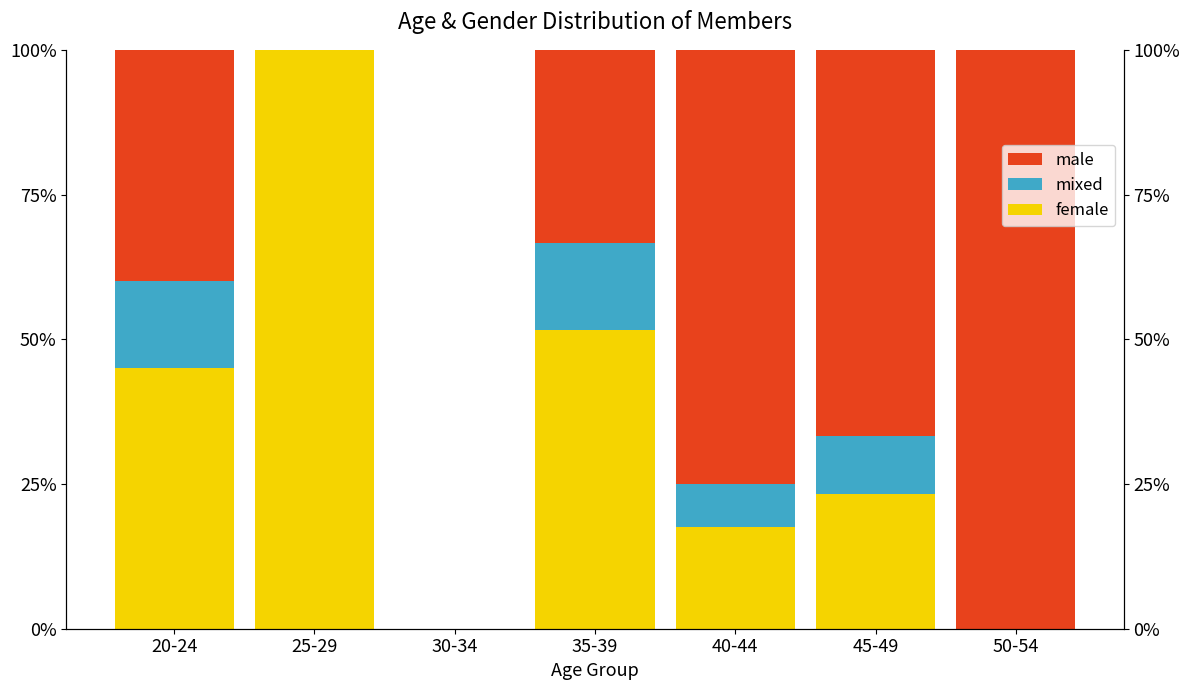

At which label does female reach its peak?

25-29